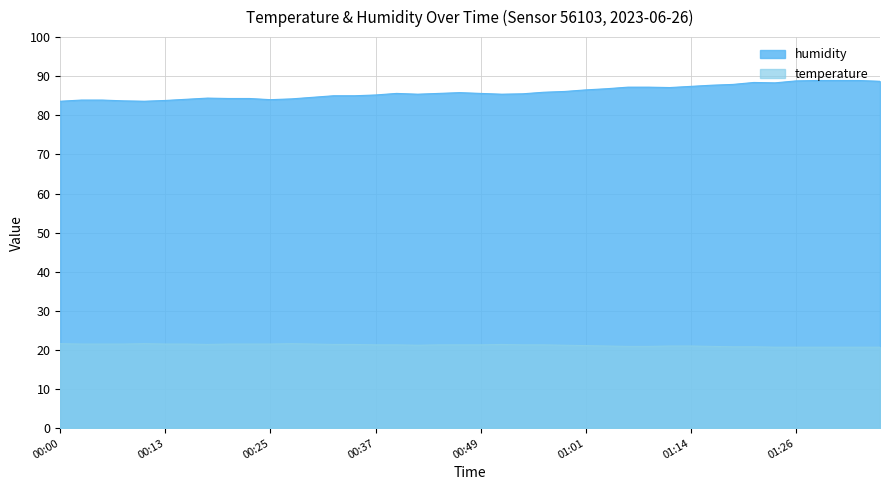

How many lines are shown in the chart?

2